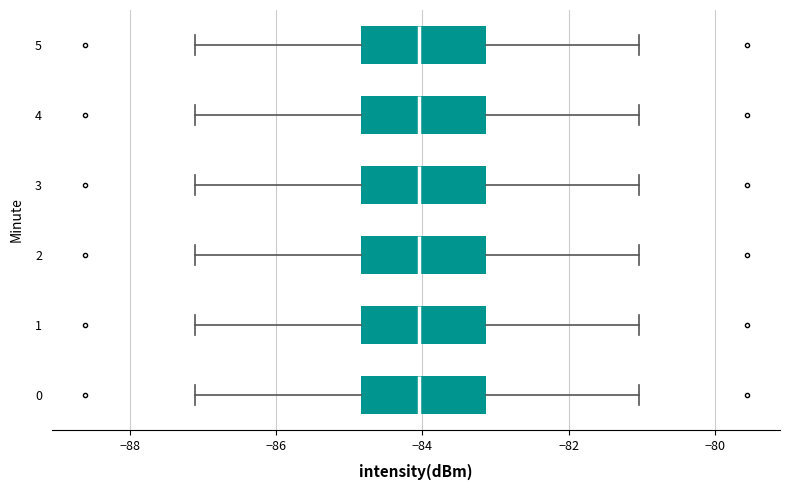

Reading bottom to top, read every box against the x-axis: the position of its median line, the range the box covers, and the ends of its whiskers. The values are not printed on the chart, so give them approximately, as read against the axis.

0: median -84.0, box -84.8 to -83.2, whiskers -87.2 to -81.0
1: median -84.0, box -84.8 to -83.2, whiskers -87.2 to -81.0
2: median -84.0, box -84.8 to -83.2, whiskers -87.2 to -81.0
3: median -84.0, box -84.8 to -83.2, whiskers -87.2 to -81.0
4: median -84.0, box -84.8 to -83.2, whiskers -87.2 to -81.0
5: median -84.0, box -84.8 to -83.2, whiskers -87.2 to -81.0